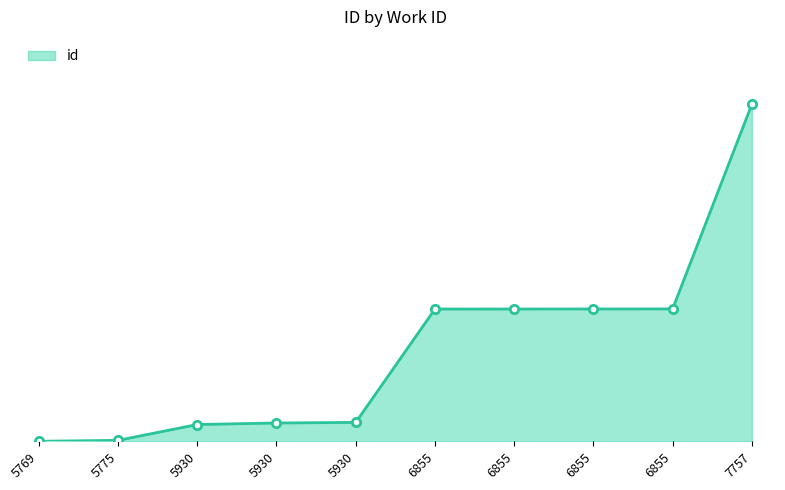

Which category has the highest value across all series?

7757